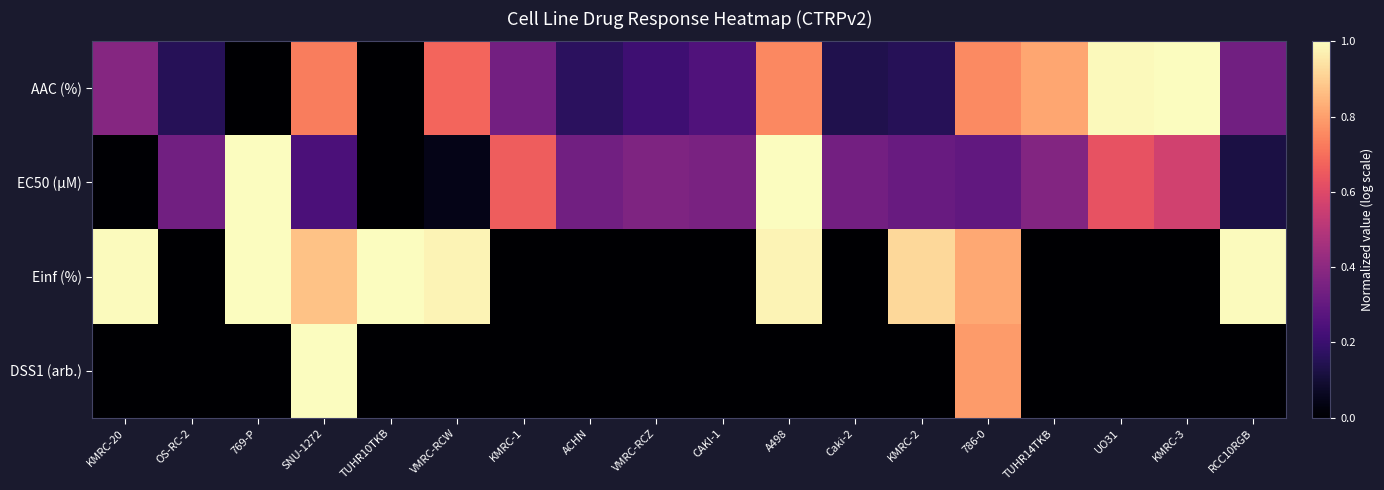

Which has a higher value, CAKI-1 or RCC10RGB?

RCC10RGB